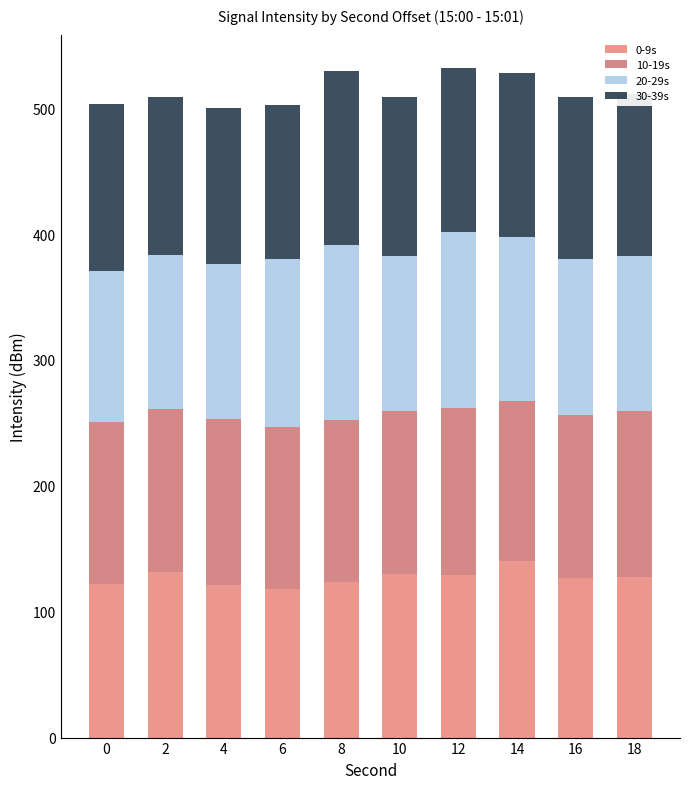

How many data points does each series have?

10